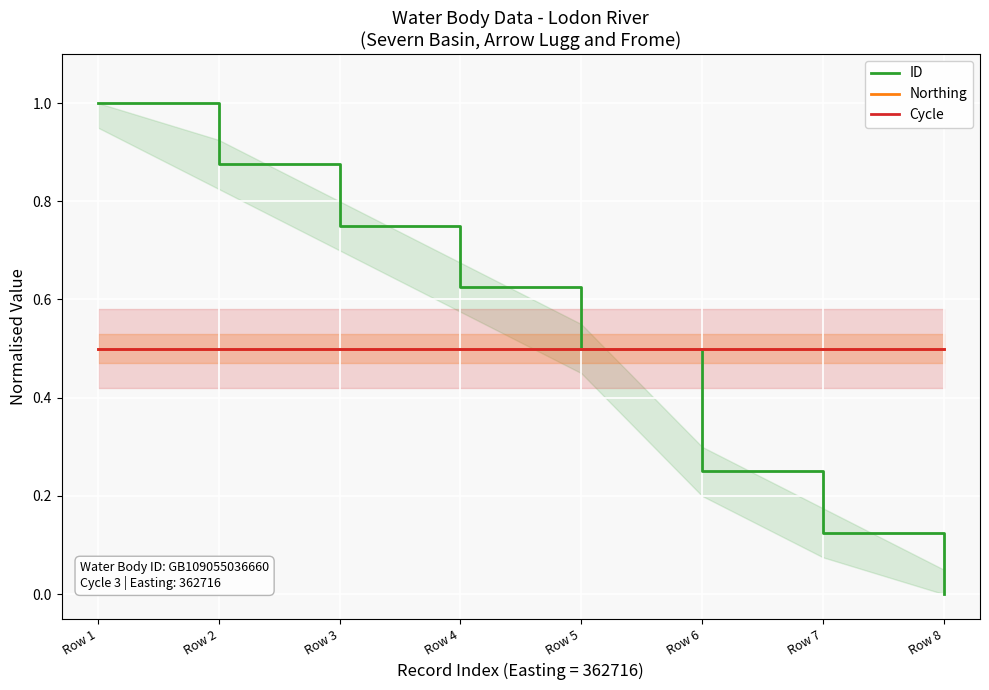

What is the value of the ID point at the 2nd from the left?

0.9